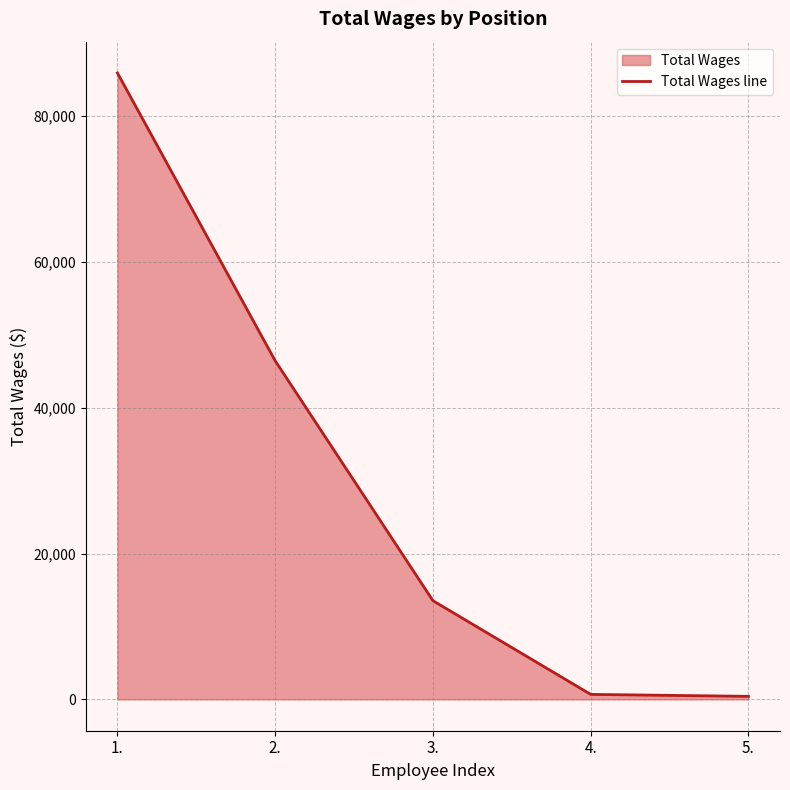

What is the label of the 3rd point from the left?

3.